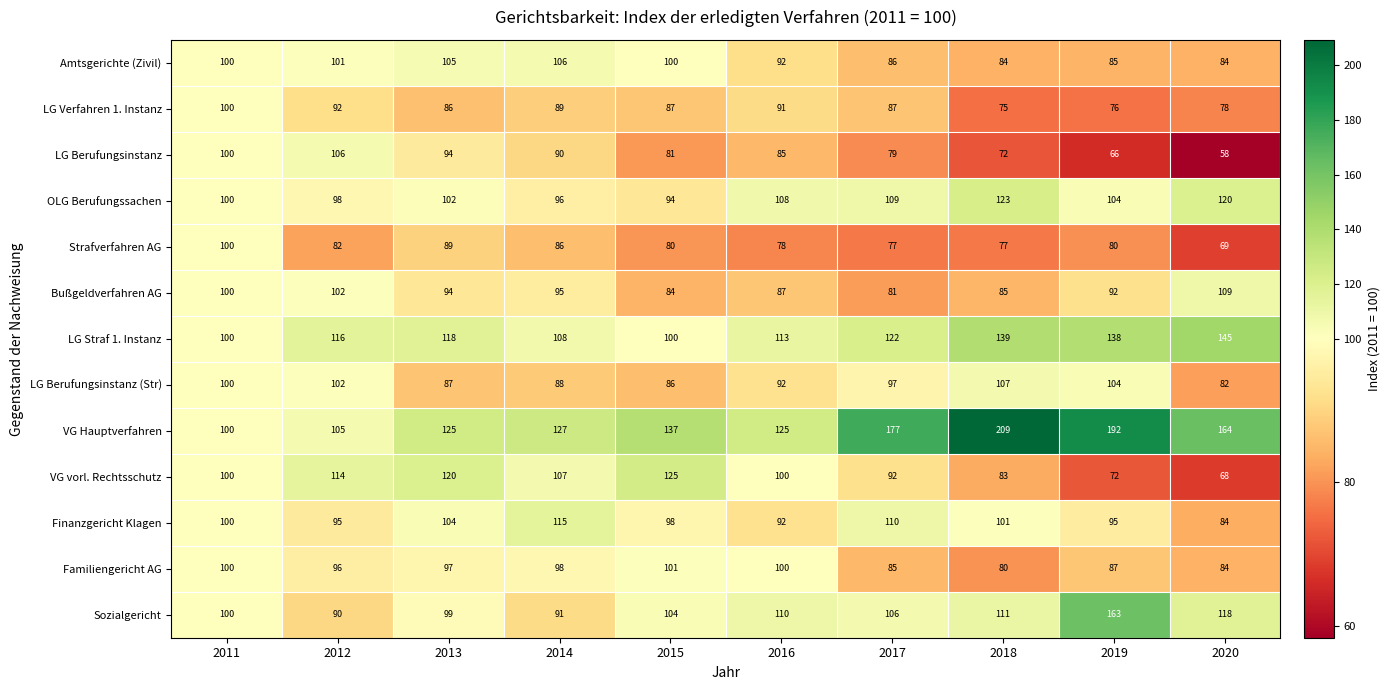

At 2014, list the series in order from smallest to largest.

Strafverfahren AG, LG Berufungsinstanz (Str), LG Verfahren 1. Instanz, LG Berufungsinstanz, Sozialgericht, Bußgeldverfahren AG, OLG Berufungssachen, Familiengericht AG, Amtsgerichte (Zivil), VG vorl. Rechtsschutz, LG Straf 1. Instanz, Finanzgericht Klagen, VG Hauptverfahren